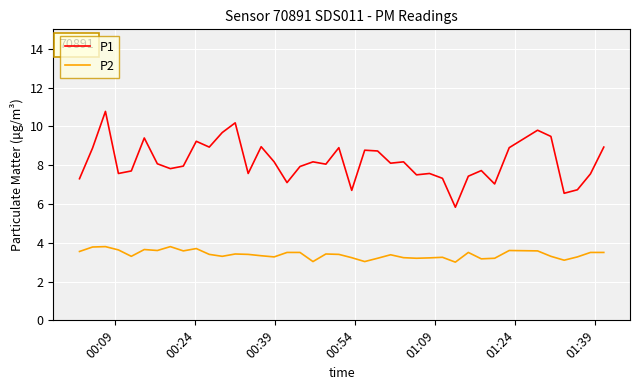

Which series has the largest range (max minus min)?

P1